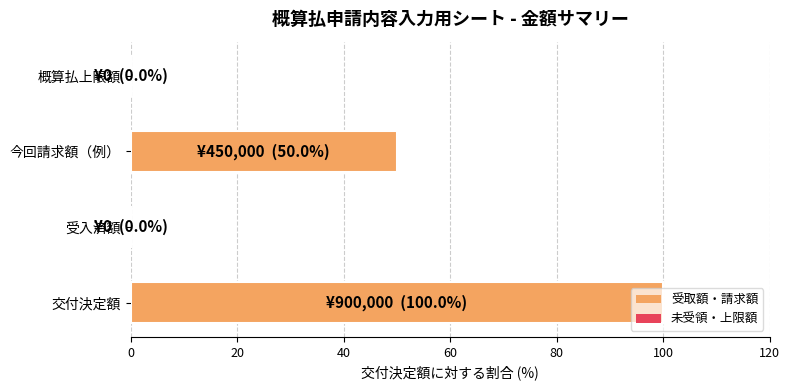

What is the sum of the values at 交付決定額 and 概算払上限額?

100